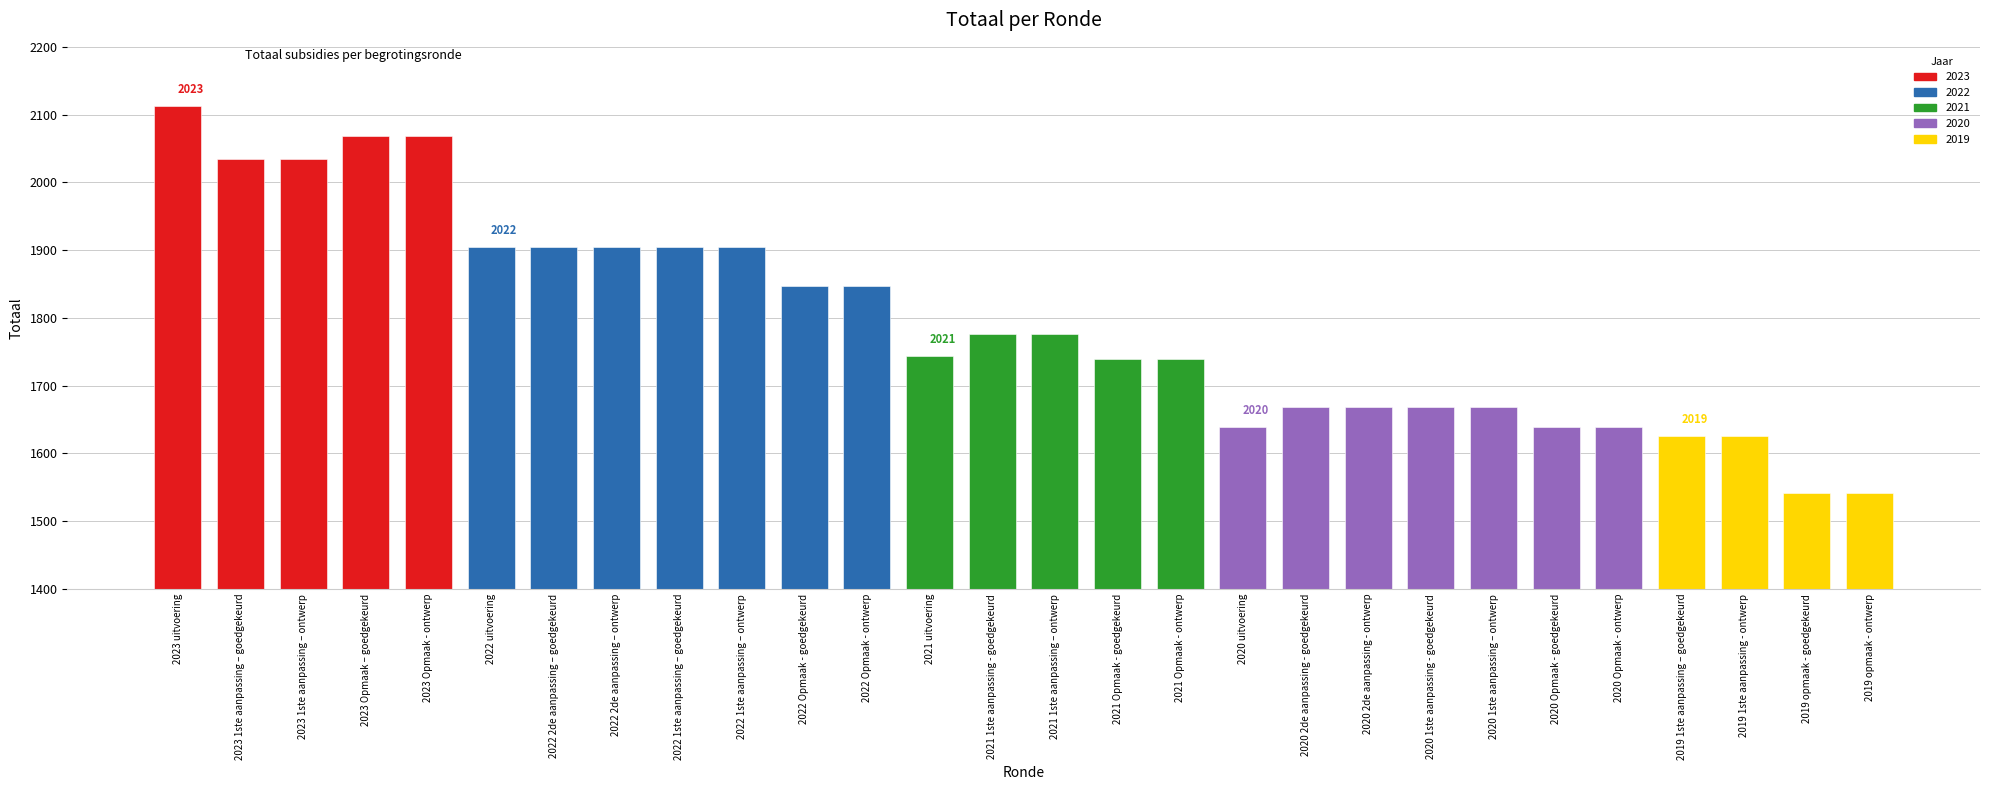

How many data points does each series have?

28